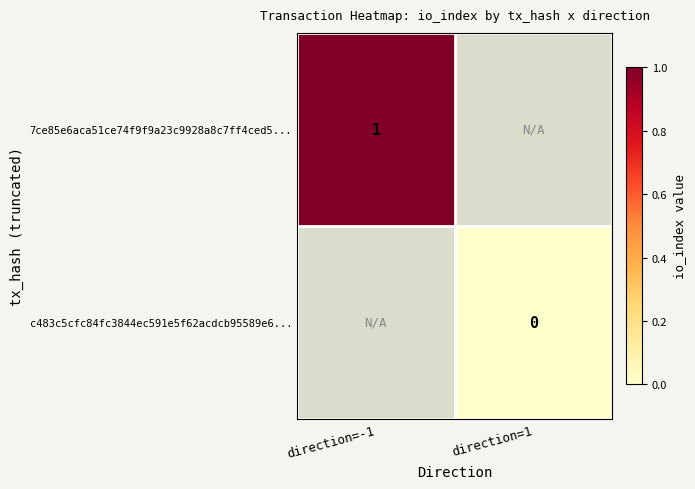

Is it true that 7ce85e6aca51ce74f9f9a23c9928a8c7ff4ced5... equals 1 at direction=-1?

True